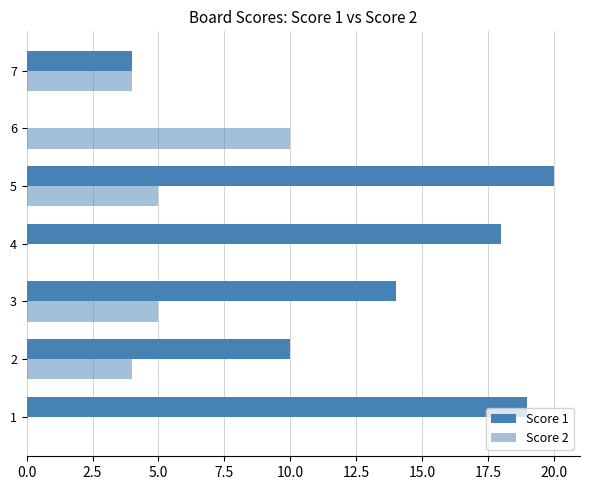

How many series are shown in this chart?

2